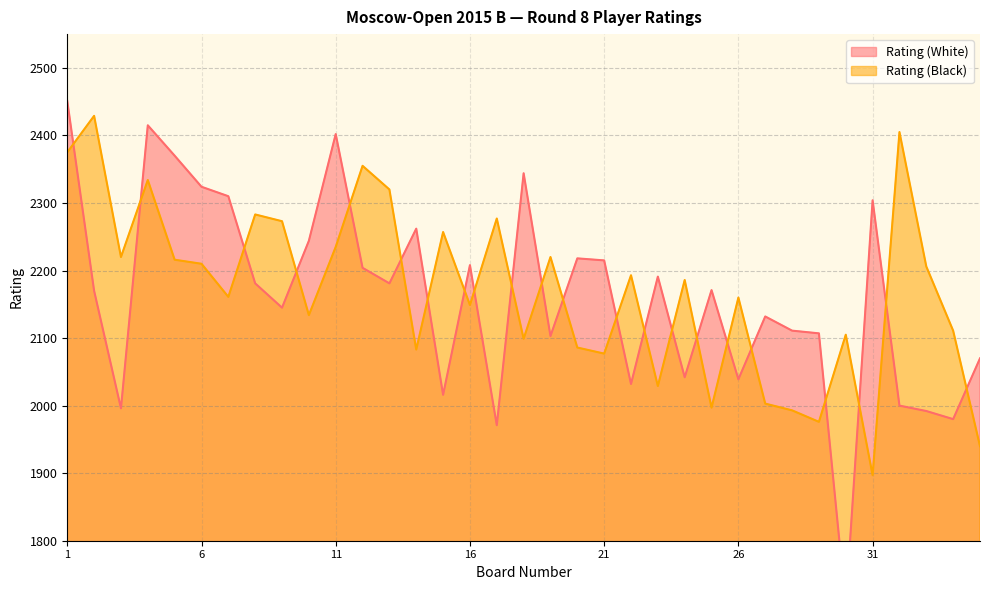

At which label is Rating (White) closest to 2077?

35